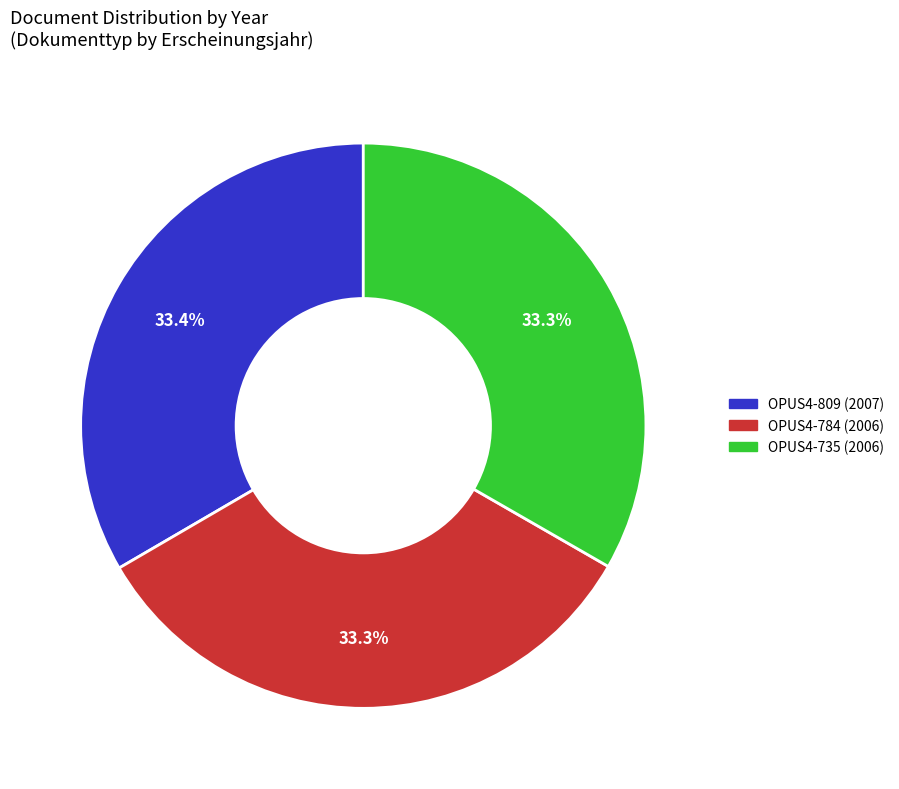

Count the number of slices in the pie.

3